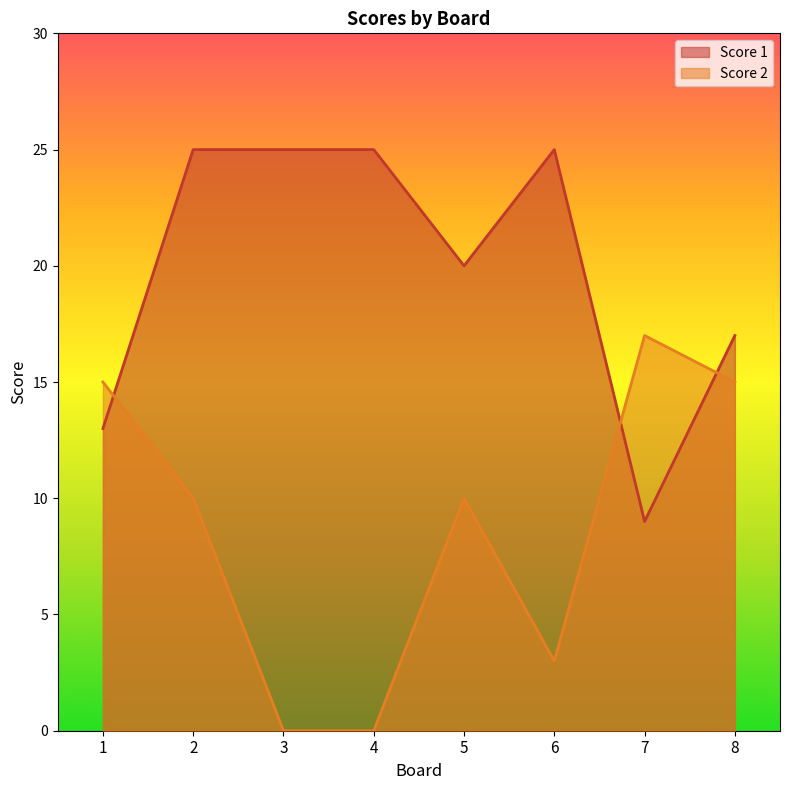

Which label corresponds to the smallest value in the chart?

3